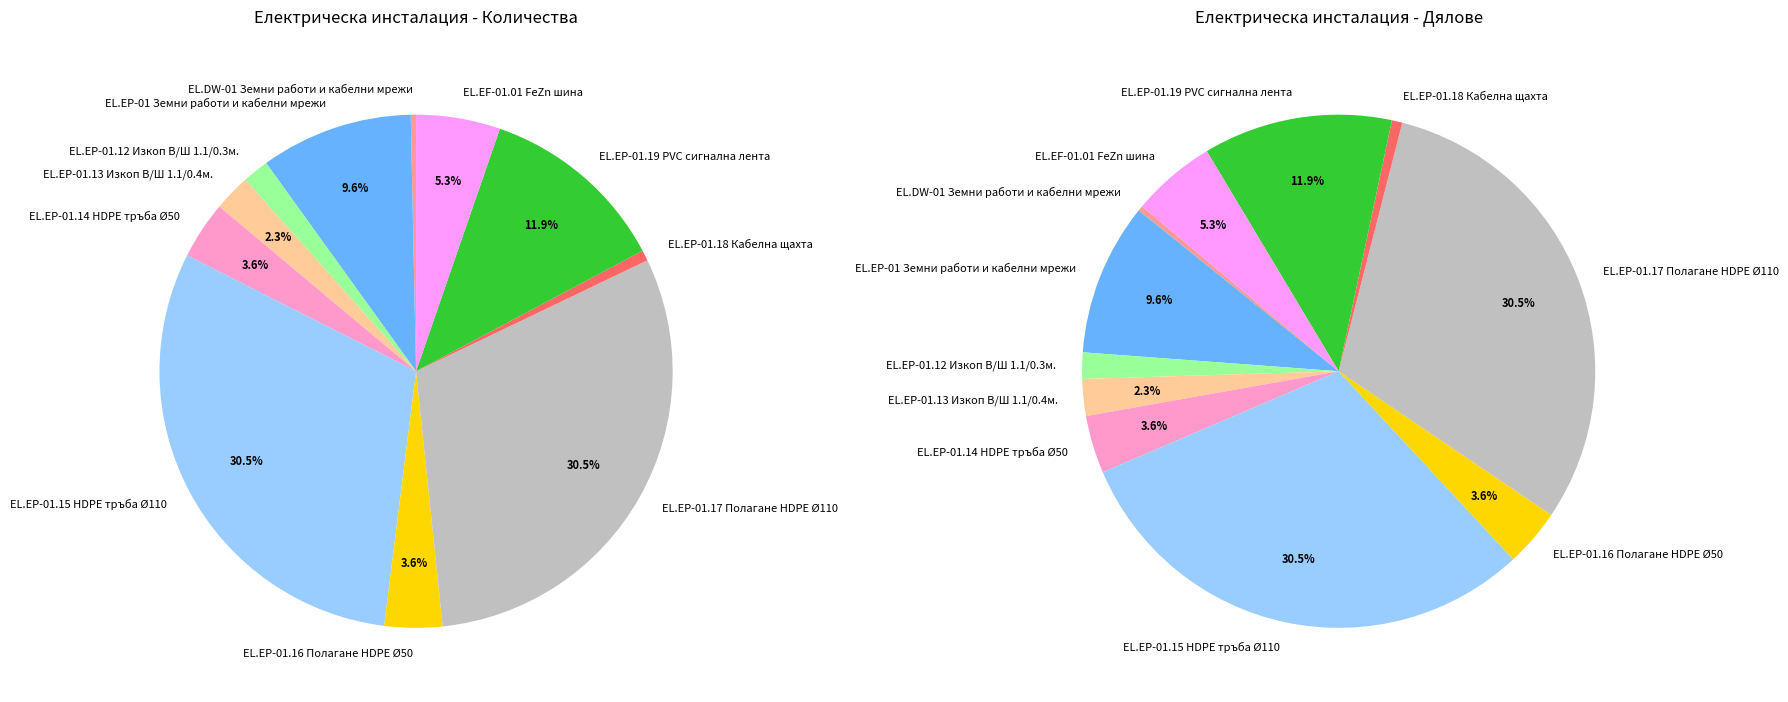

What is the largest slice in the pie chart?

EL.EP-01.15 HDPE тръба Ø110